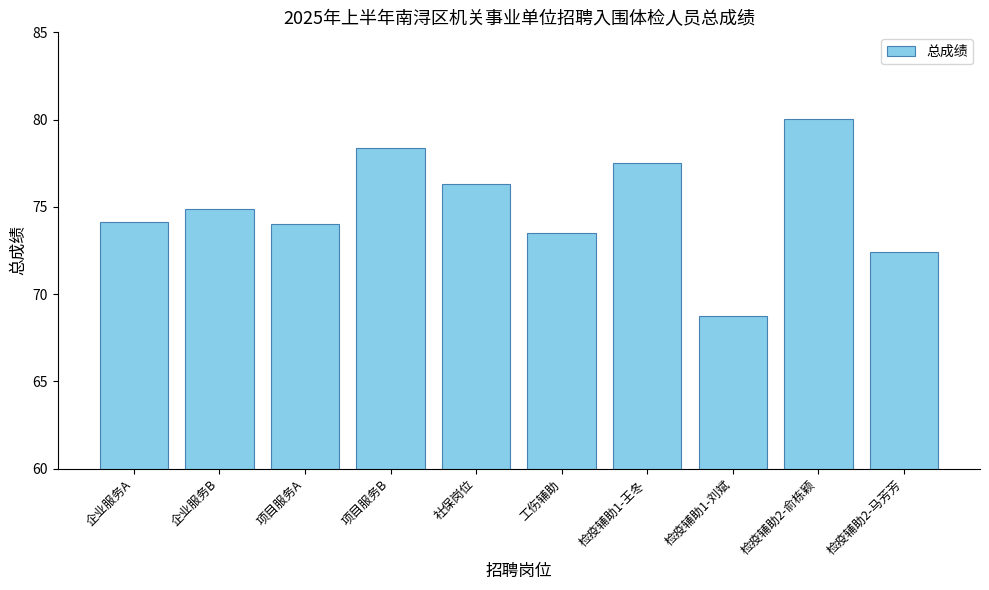

Are the bars horizontal?

No